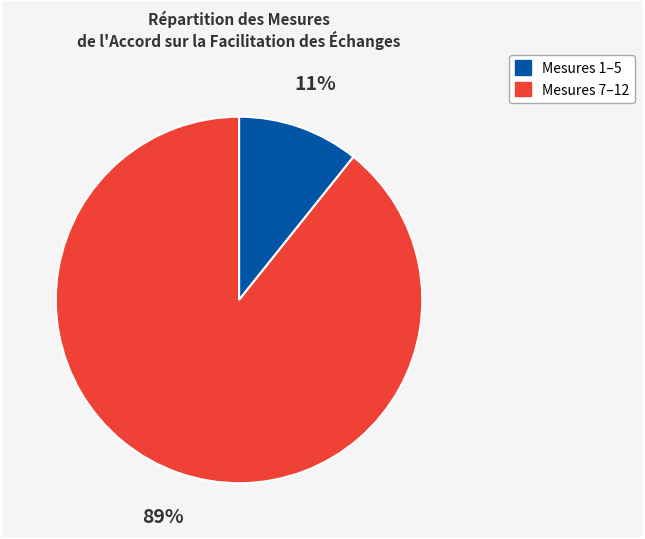

What percentage is the Mesures 7–12 slice, to the nearest percent?

89%